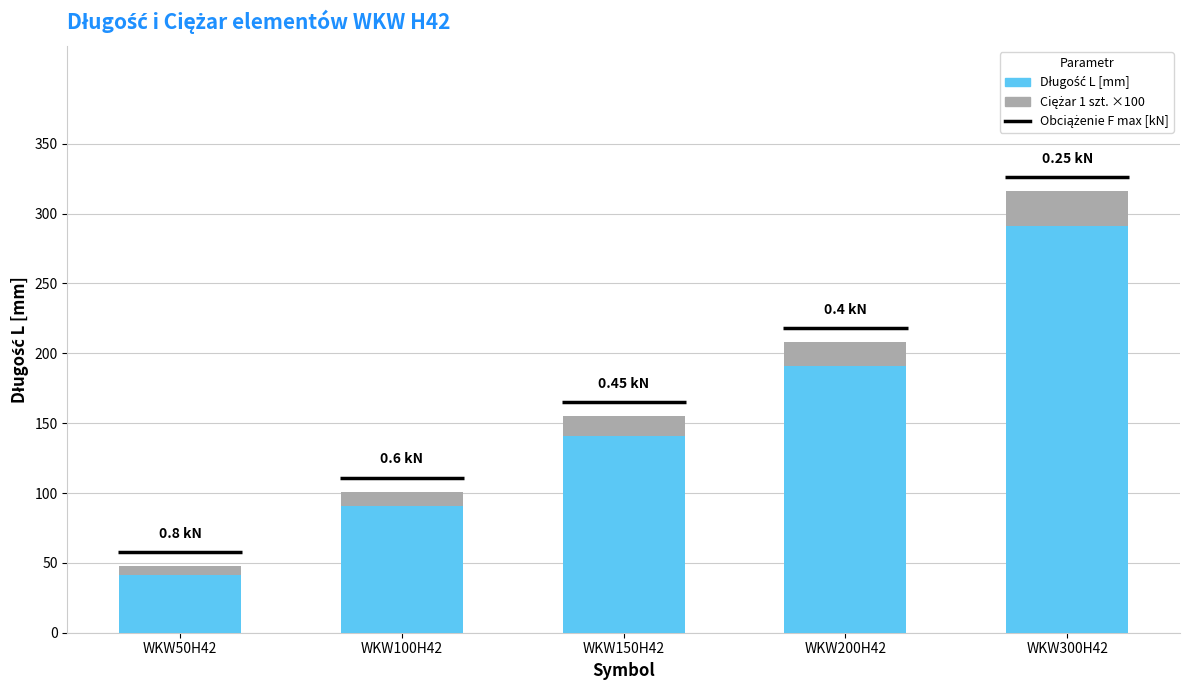

At which category is the sum across all series the highest?

WKW300H42